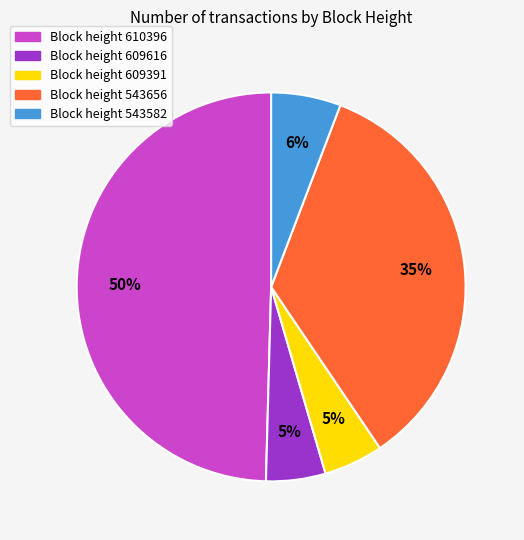

To the nearest percent, what is the average slice percentage?

20%